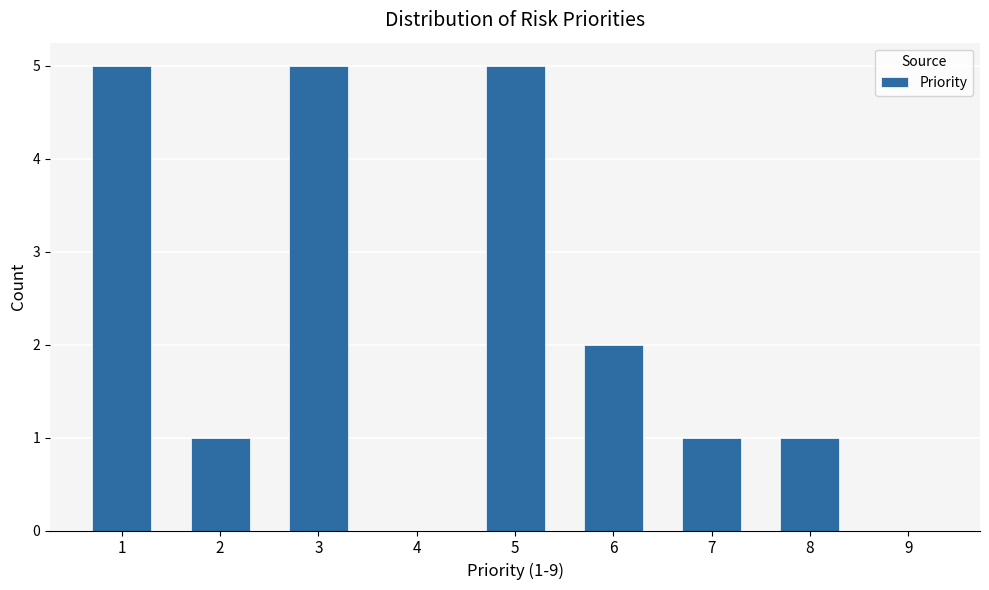

Reading left to right, what are all the values shown in this chart?

1=5	2=1	3=5	4=0	5=5	6=2	7=1	8=1	9=0